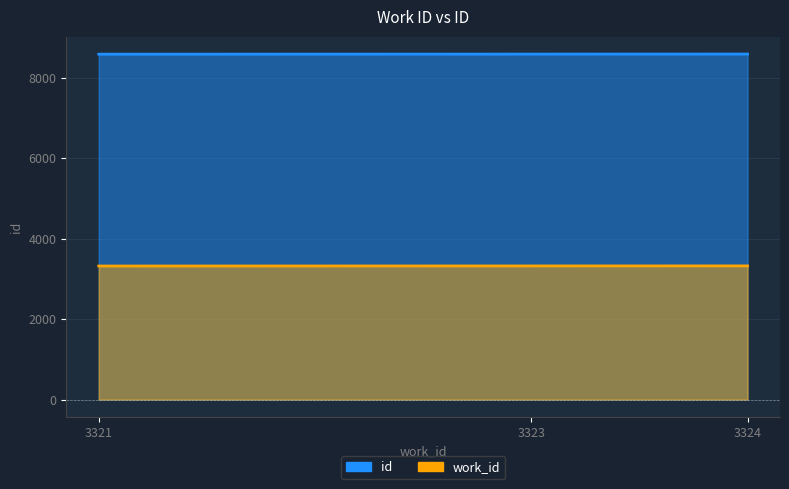

What are all the series names shown in the legend?

id, work_id